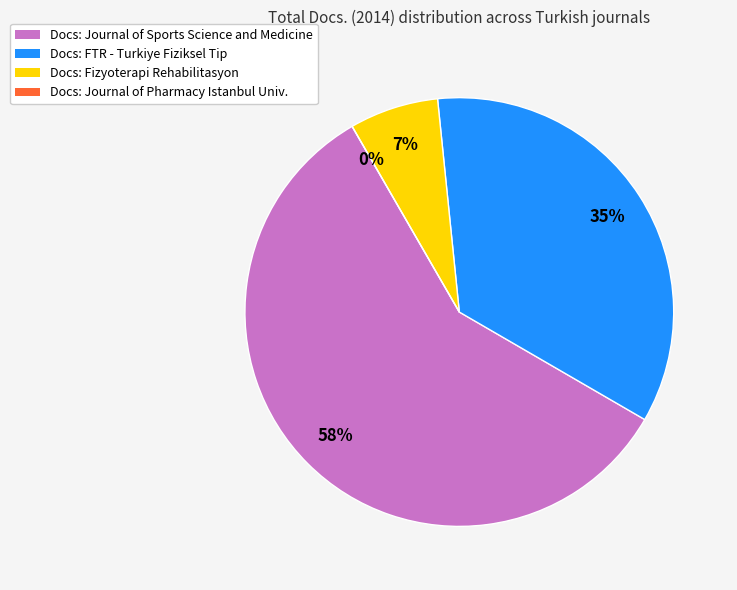

Count the number of slices in the pie.

4